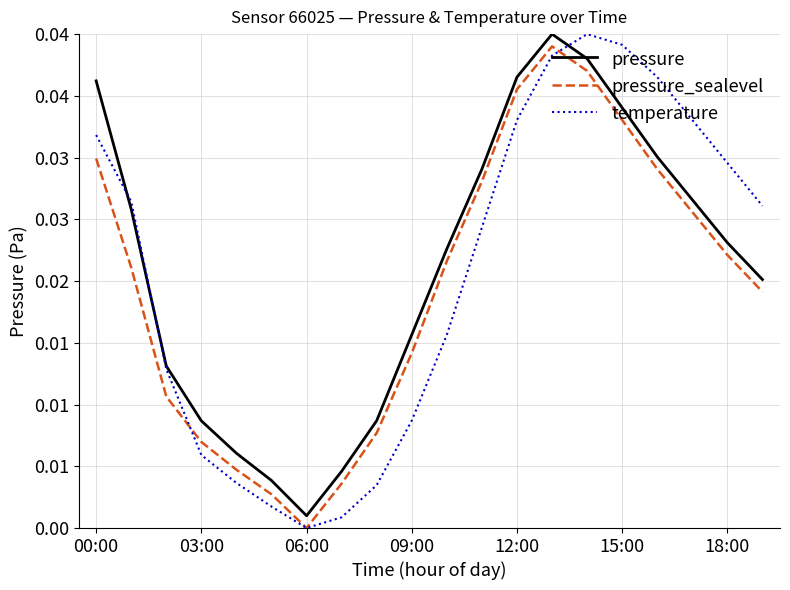

What is the label of the 9th point from the left?

8